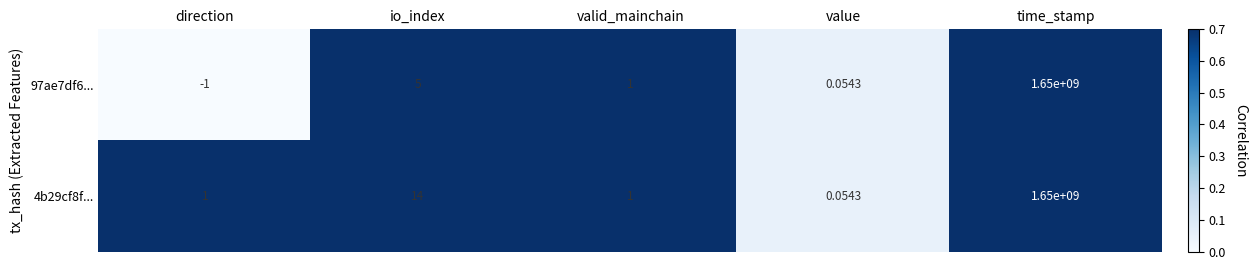

At which category is the sum across all series the highest?

time_stamp